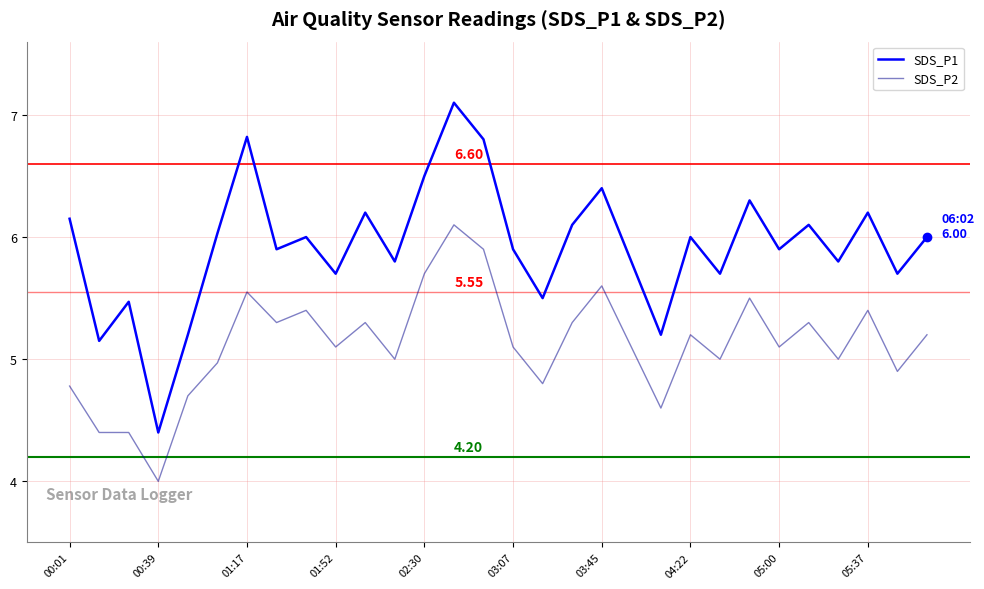

List the series in order of their peak value, lowest first.

SDS_P2, SDS_P1